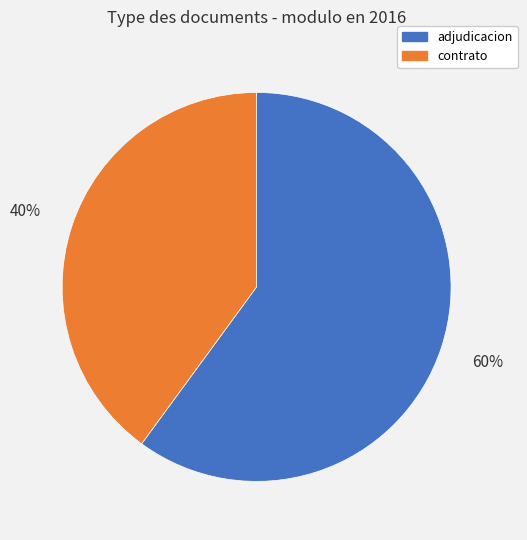

How many slices are in this pie chart?

2